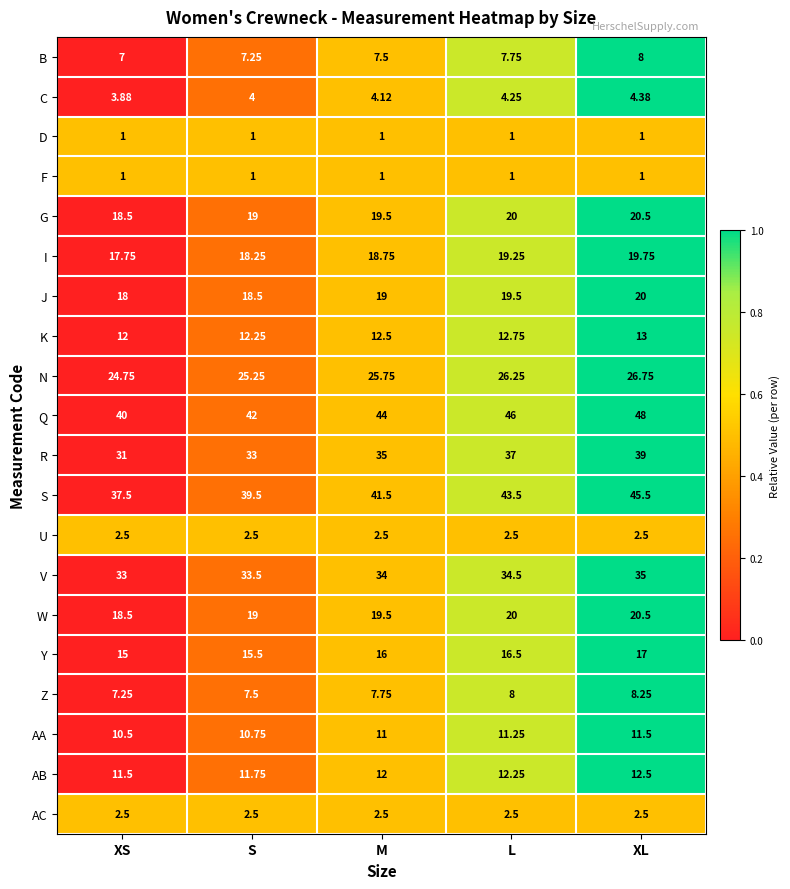

List the labels in order of AB value, smallest first.

XS, S, M, L, XL